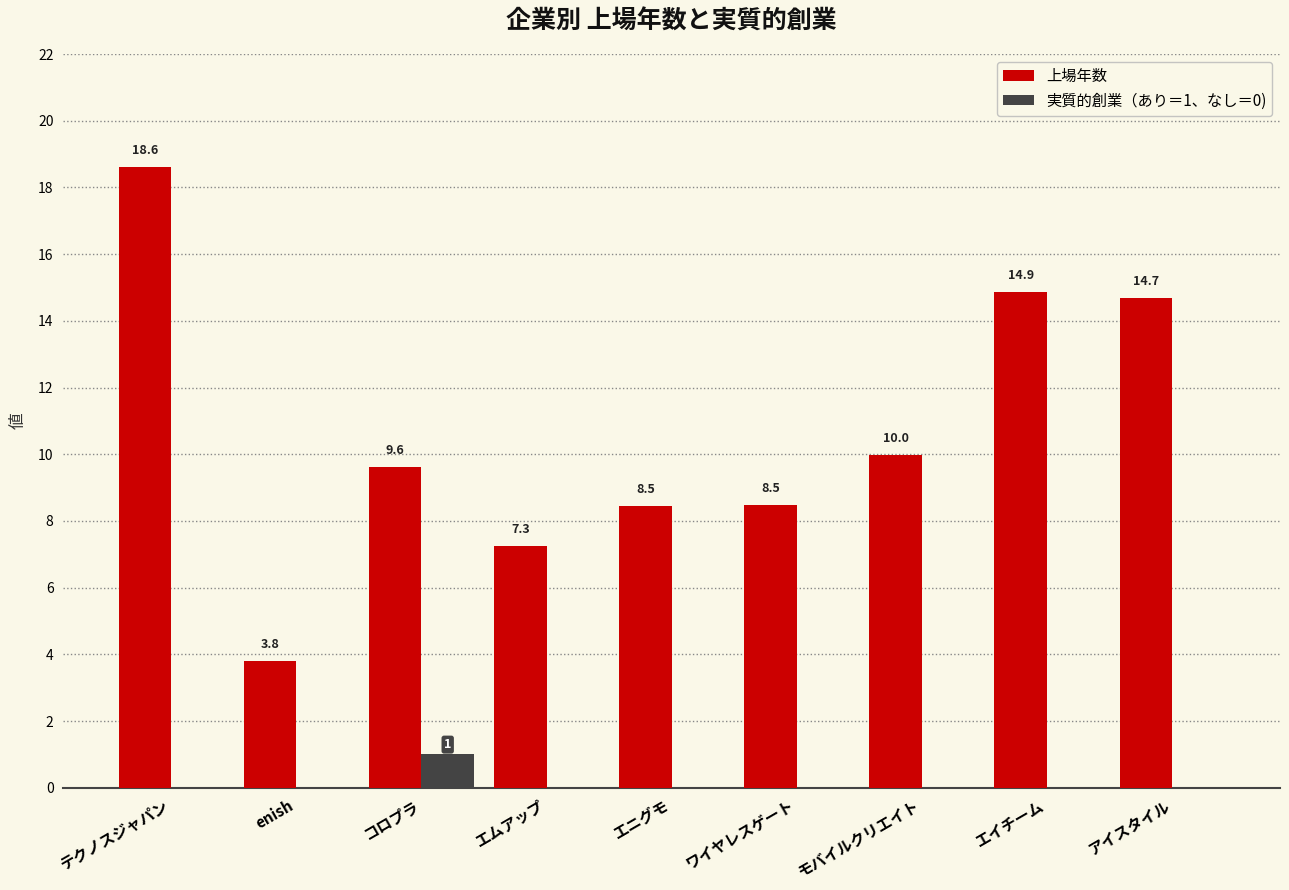

Reading left to right, extract all data points from this chart.

上場年数: 18.6	3.8	9.6	7.3	8.5	8.5	10.0	14.9	14.7
実質的創業（あり＝1、なし＝0): 0.0	0.0	1.0	0.0	0.0	0.0	0.0	0.0	0.0